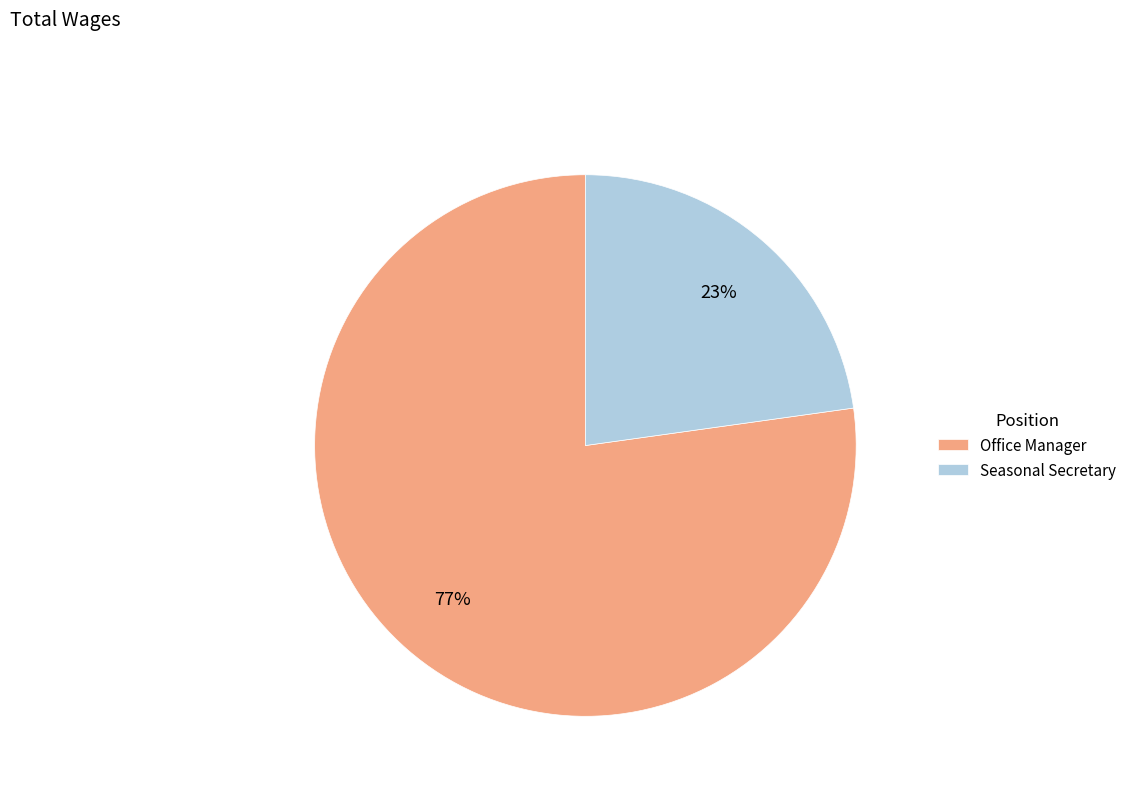

Which category accounts for the majority?

Office Manager